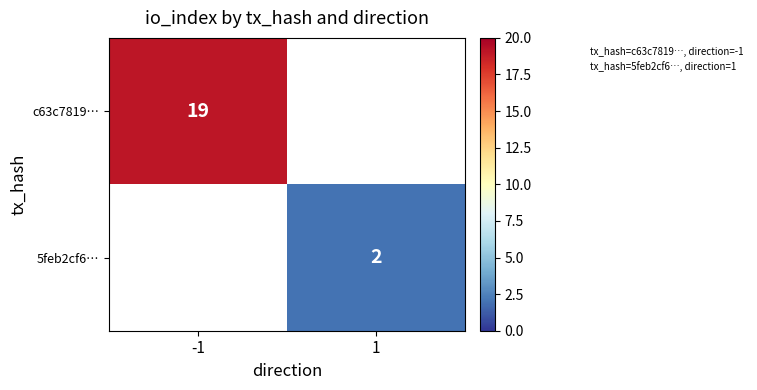

Rank the series by their average value, from highest to lowest.

c63c7819…, 5feb2cf6…